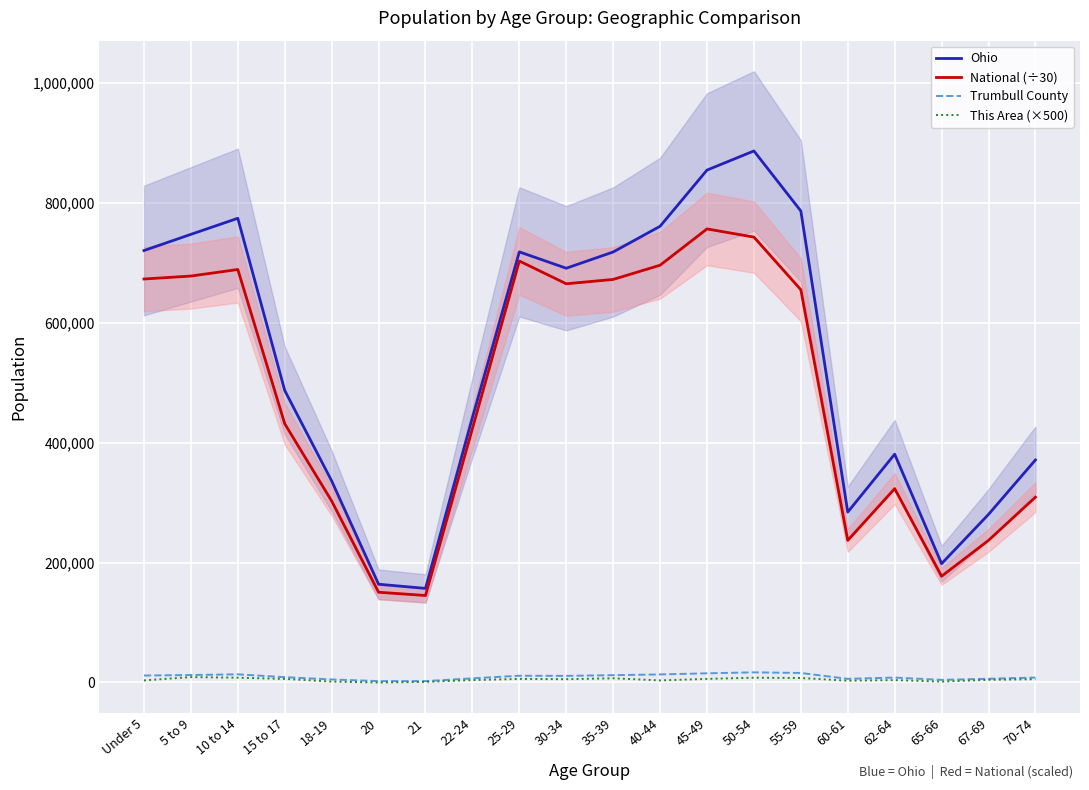

Rank the categories by Ohio value from highest to lowest.

50-54, 45-49, 55-59, 10 to 14, 40-44, 5 to 9, Under 5, 25-29, 35-39, 30-34, 15 to 17, 22-24, 62-64, 70-74, 18-19, 60-61, 67-69, 65-66, 20, 21